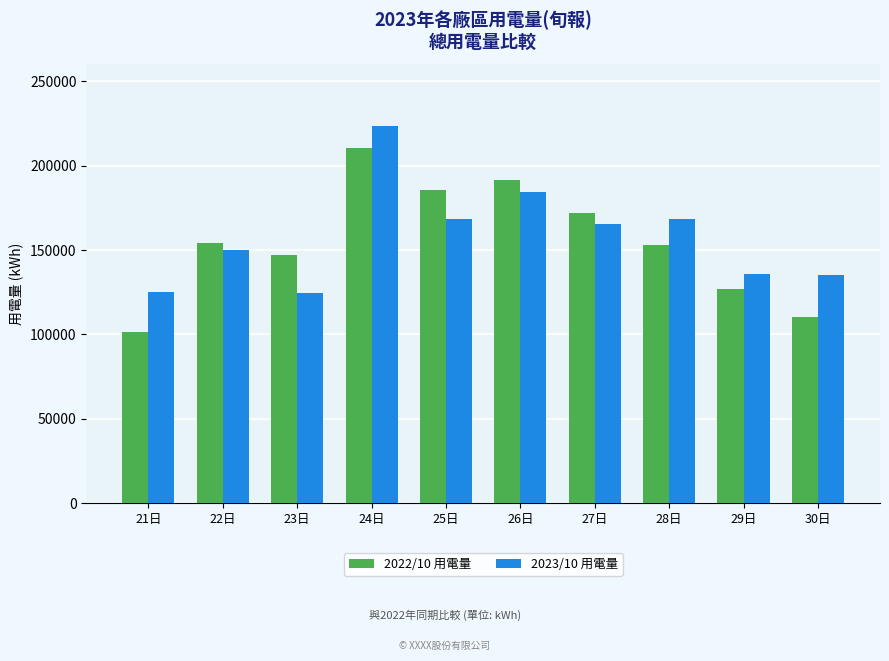

What is the minimum value for 2022/10 用電量?

101351.5